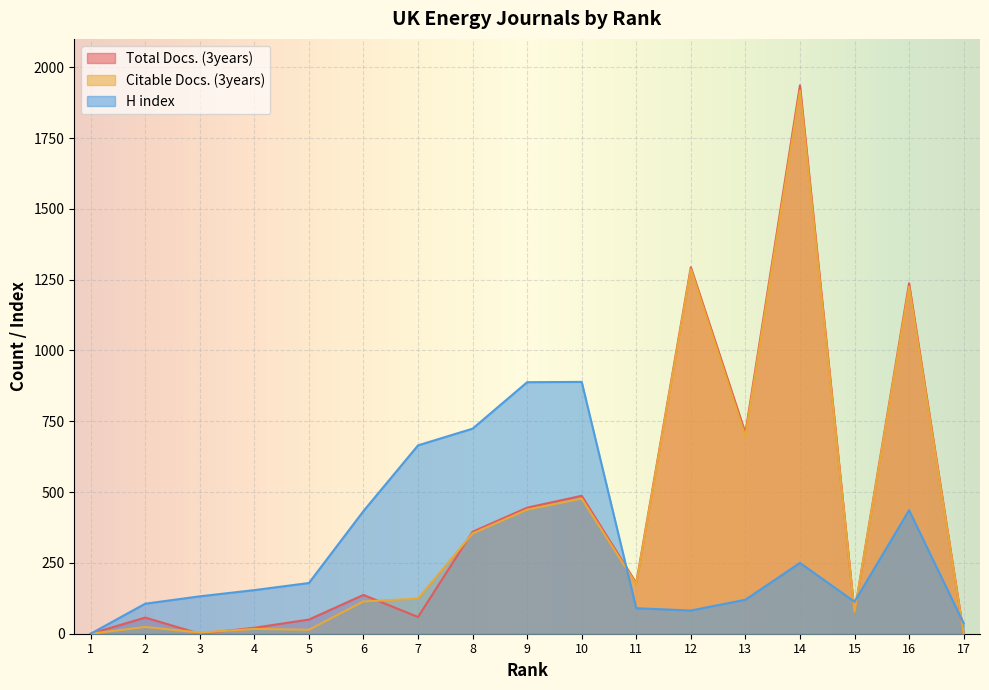

What is the sum of all Total Docs. (3years) values?

7046